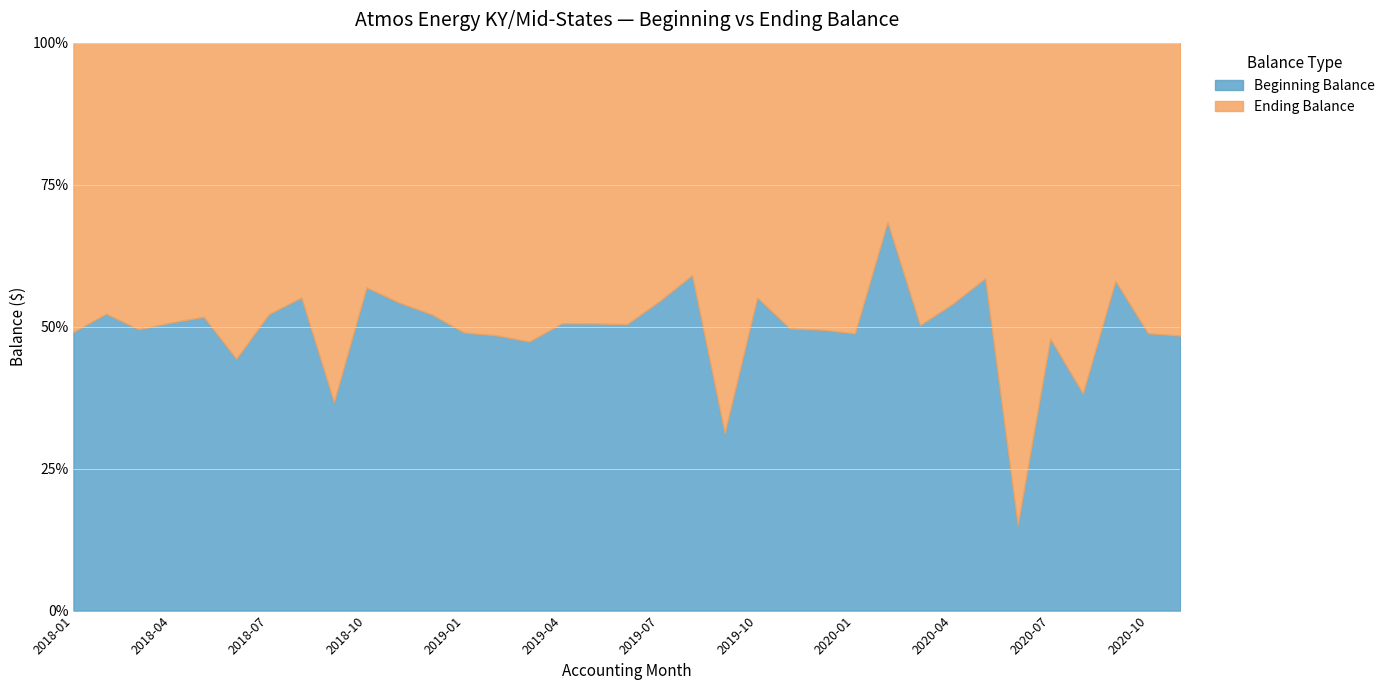

What is the difference between the highest and lowest values at 2019-04?

11182.9